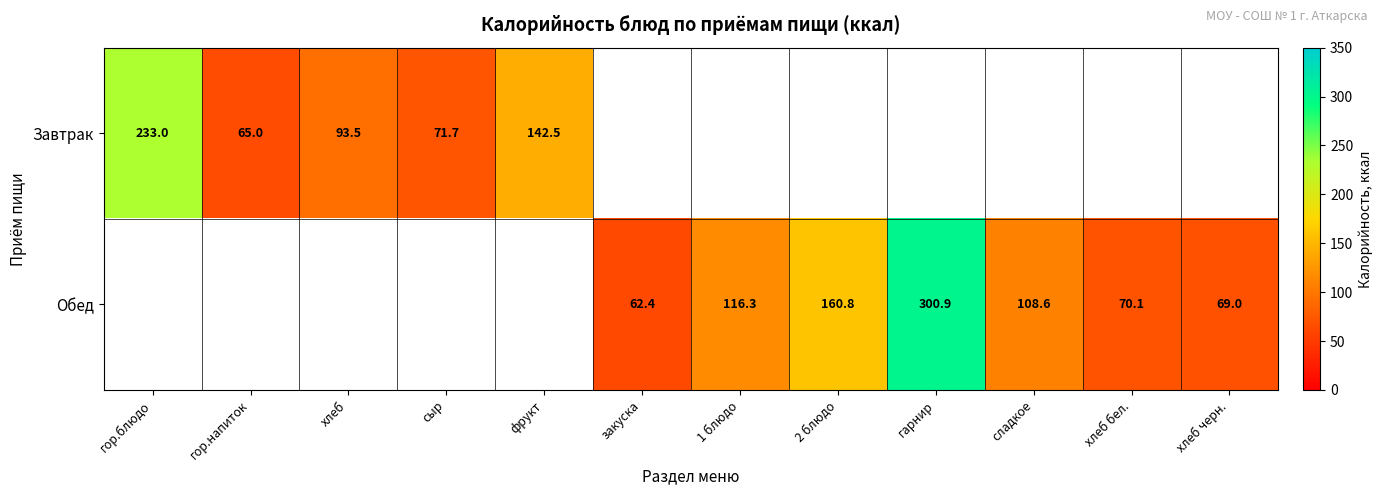

Is it true that Завтрак equals 233.0 at гор.блюдо?

True